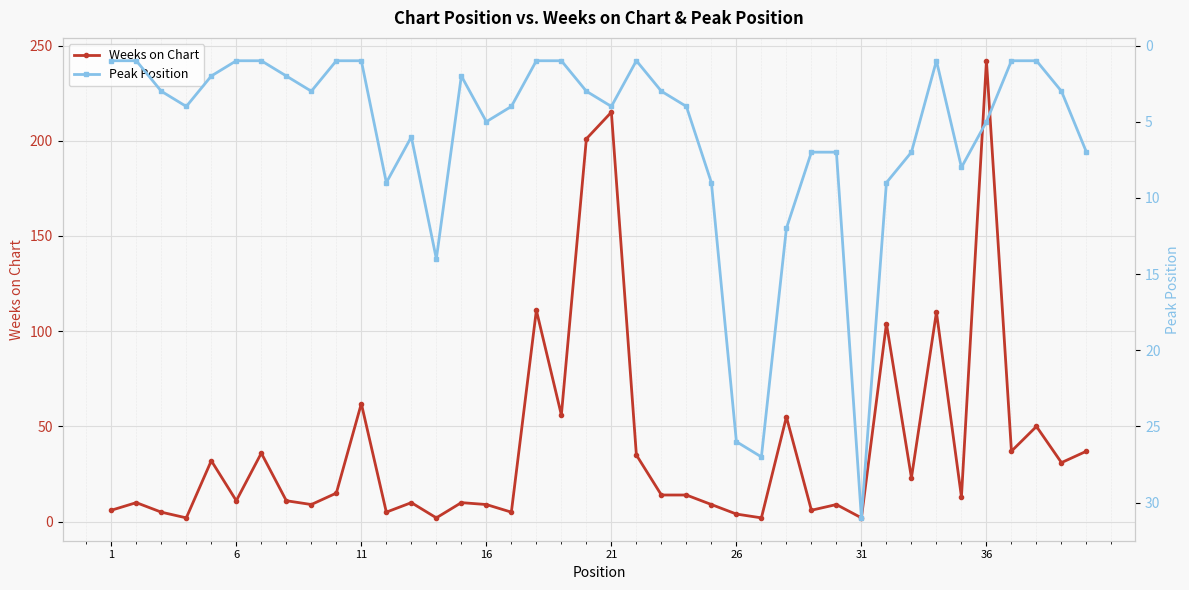

How many categories are shown in the chart?

40